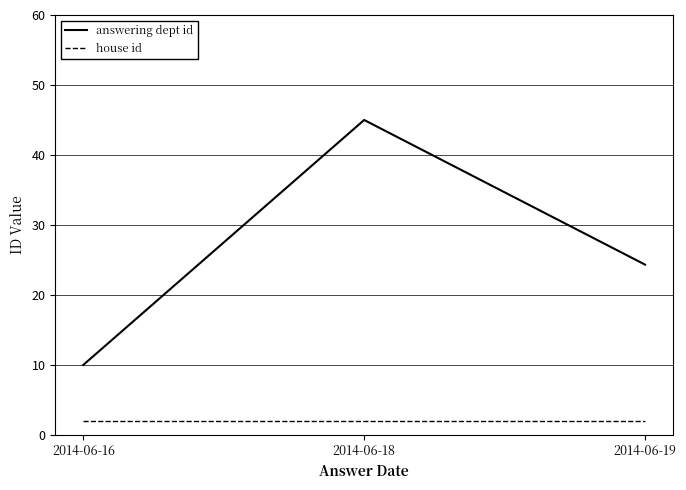

What is the highest value of the answering dept id series?

45.0